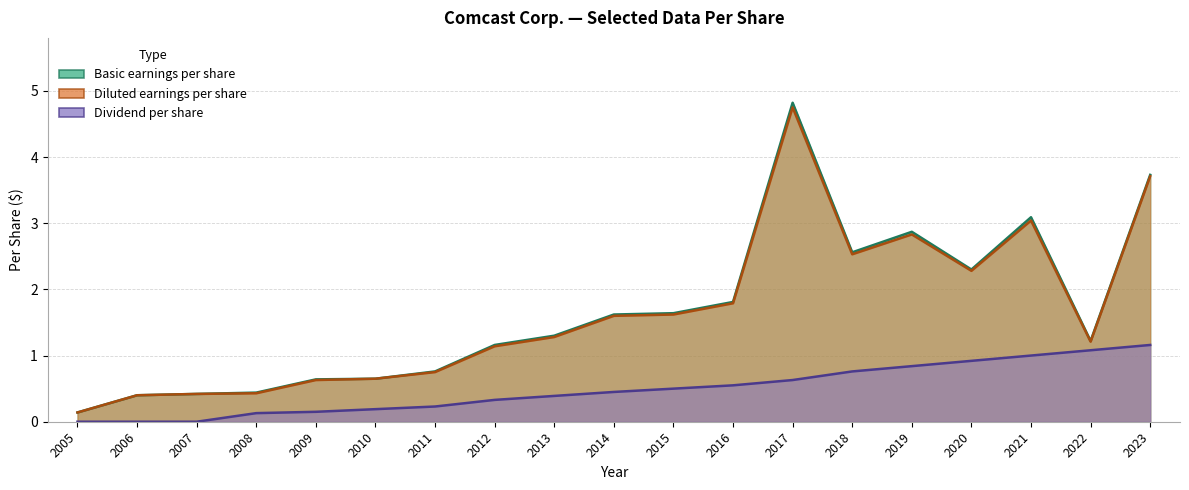

Between 2016 and 2015, which is larger?

2016